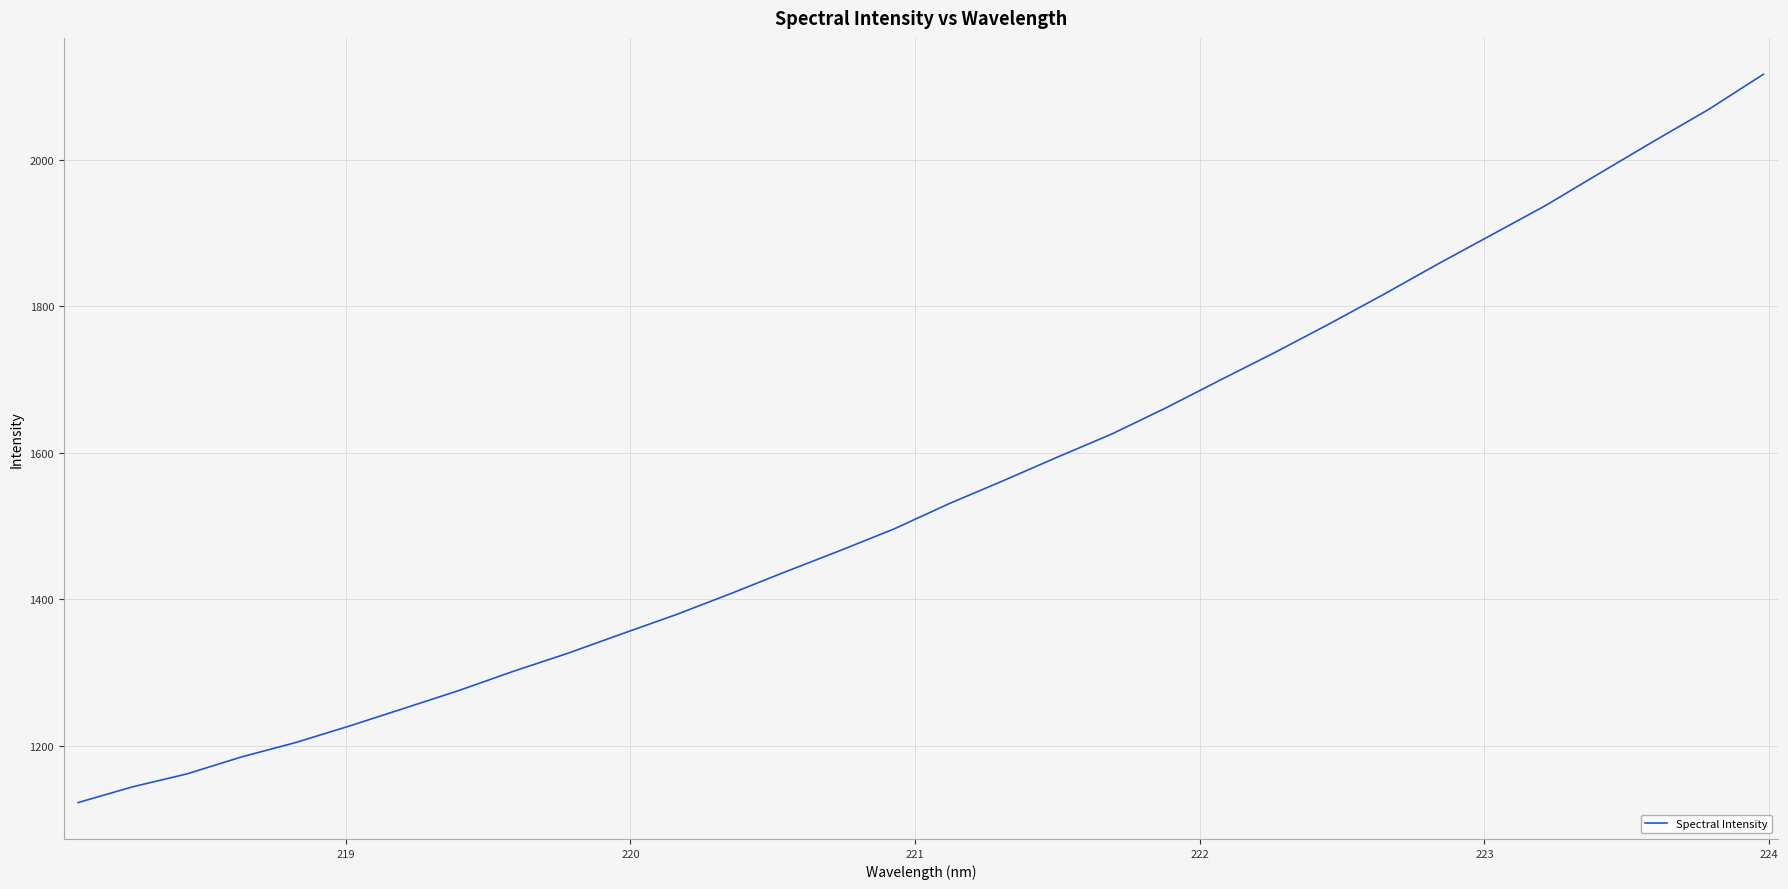

What is the difference between the maximum and minimum values?

994.3